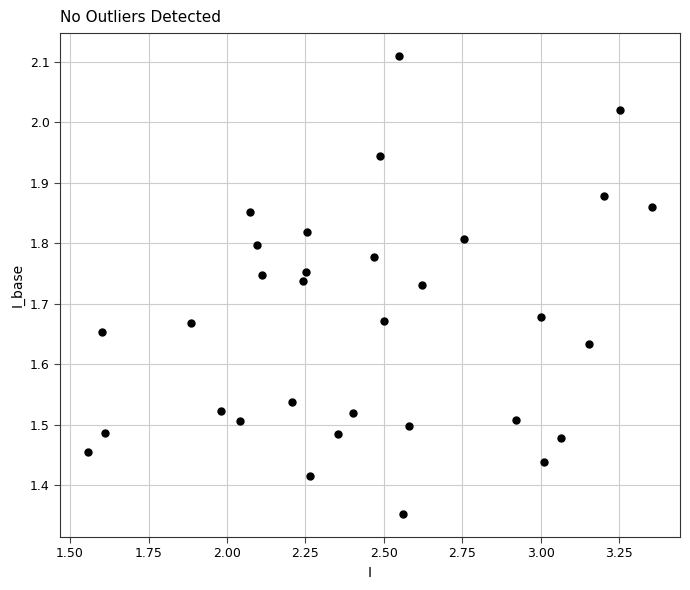

What is the range of Y values (max minus min)?

0.8